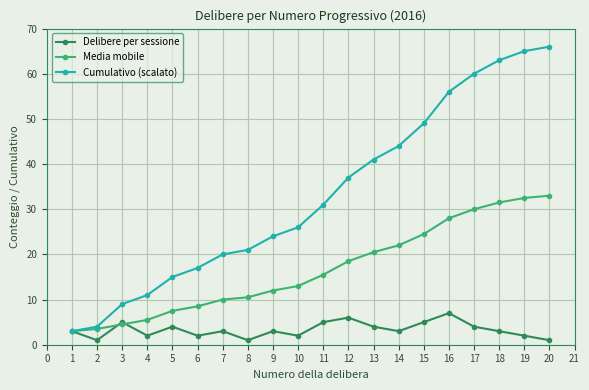

The Media mobile series shows 10.6 at 15. True or false?

False